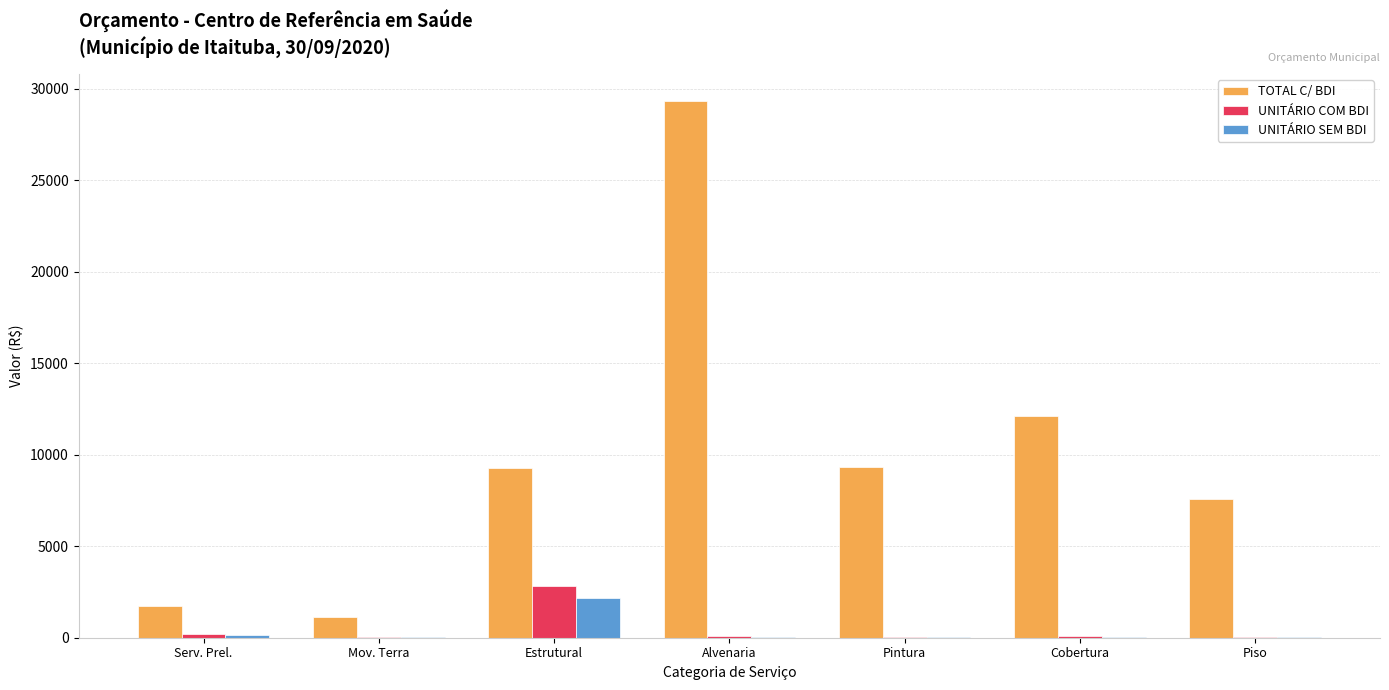

The value of TOTAL C/ BDI at Cobertura is 12107.8. True or false?

True